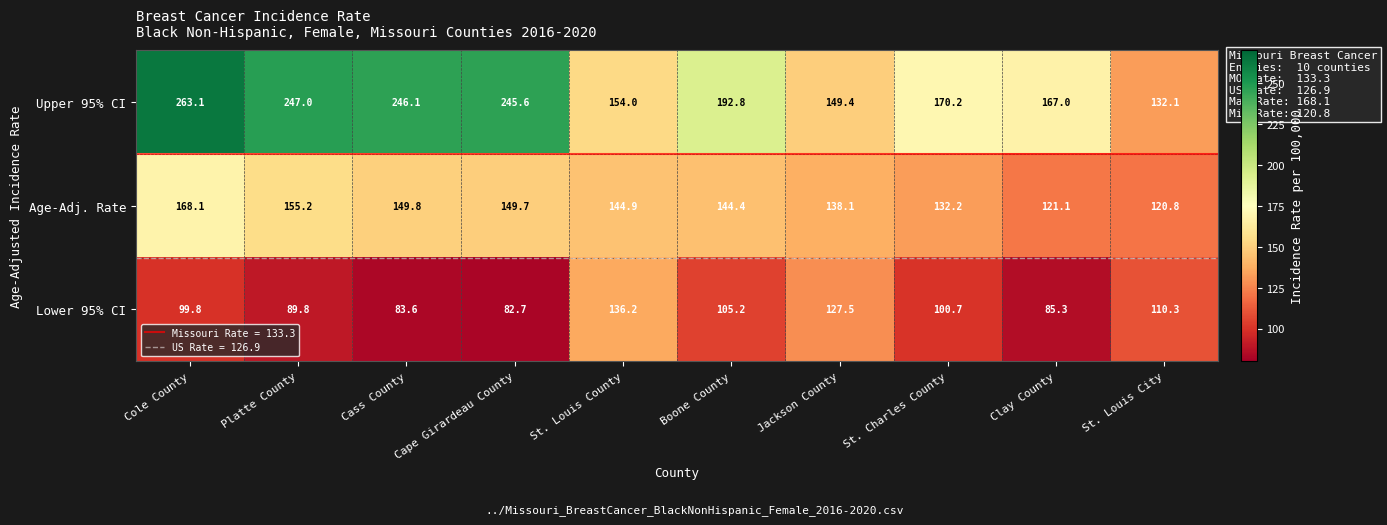

At how many categories does at least one series exceed 150?

8